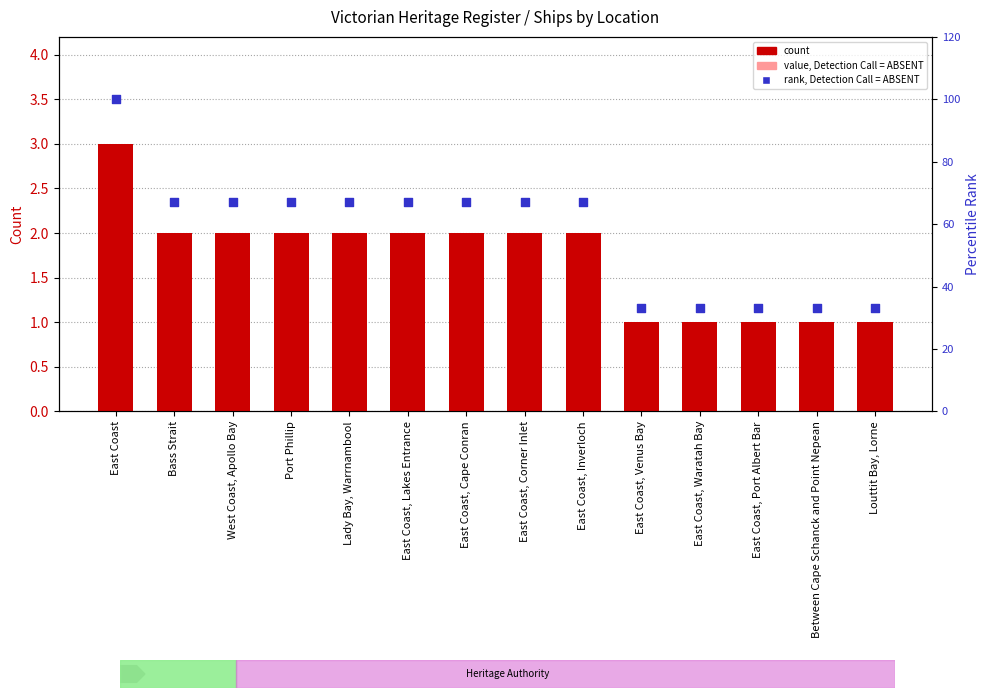

Which series has the largest total across all categories?

rank, Detection Call = ABSENT